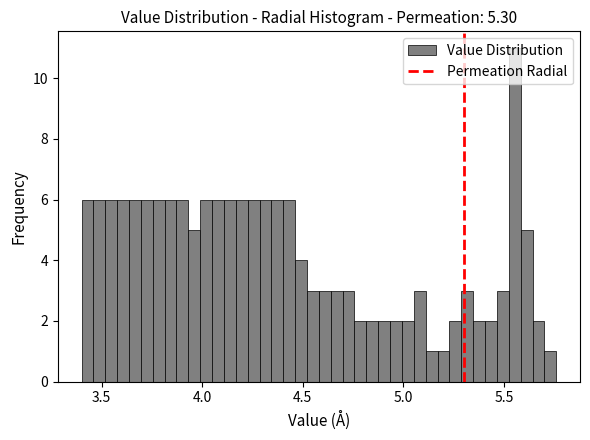

Read against the x-axis, roughly where is the centre of the tallest bar?

5.55